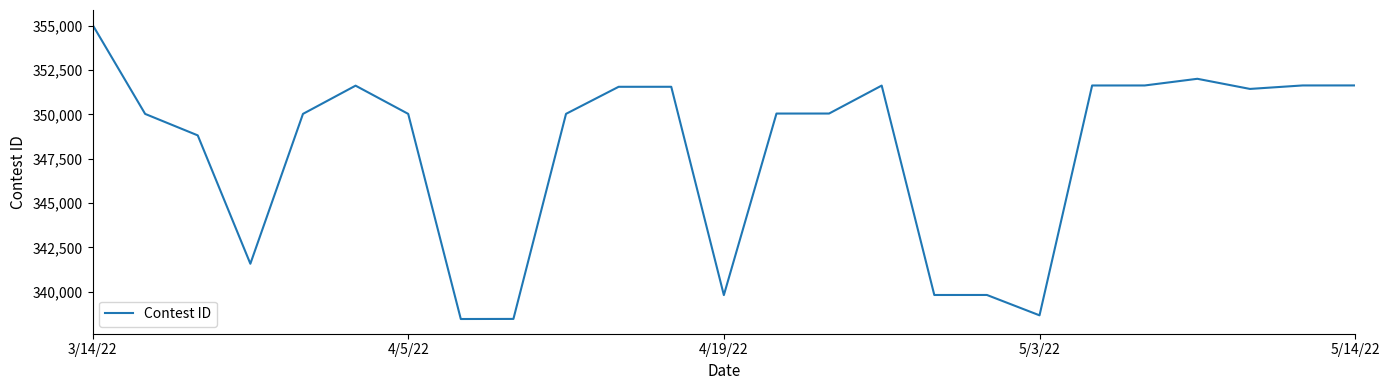

What is the difference between the maximum and minimum values?

16577